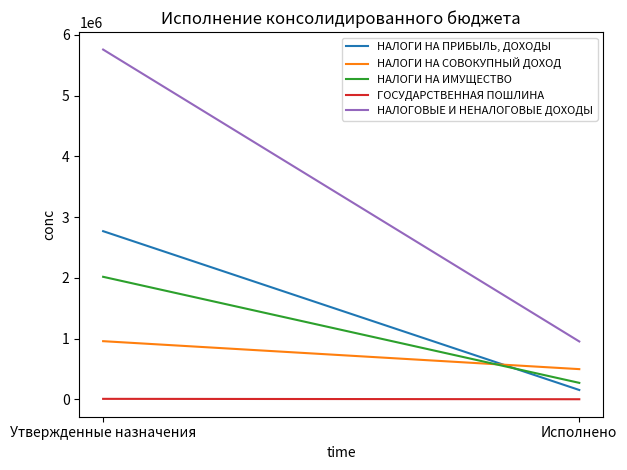

What is the label of the 1st point from the right?

Исполнено